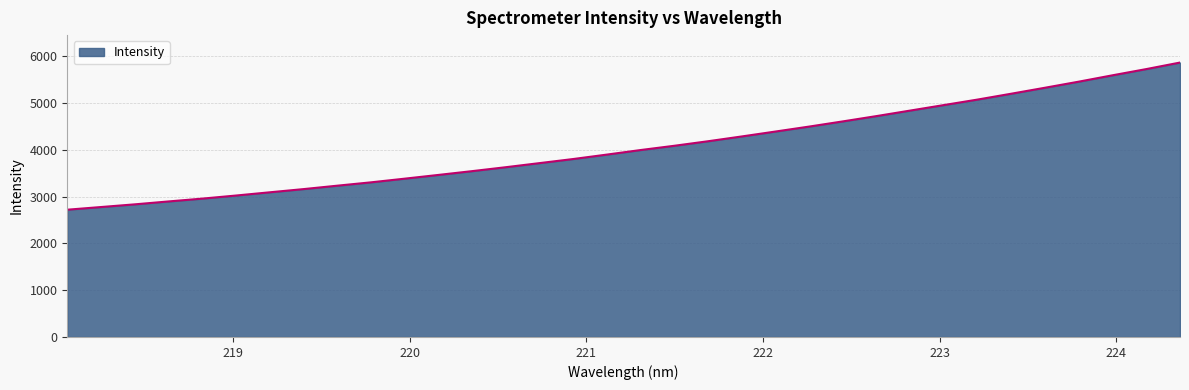

What is the difference between the maximum and minimum values?

3144.5